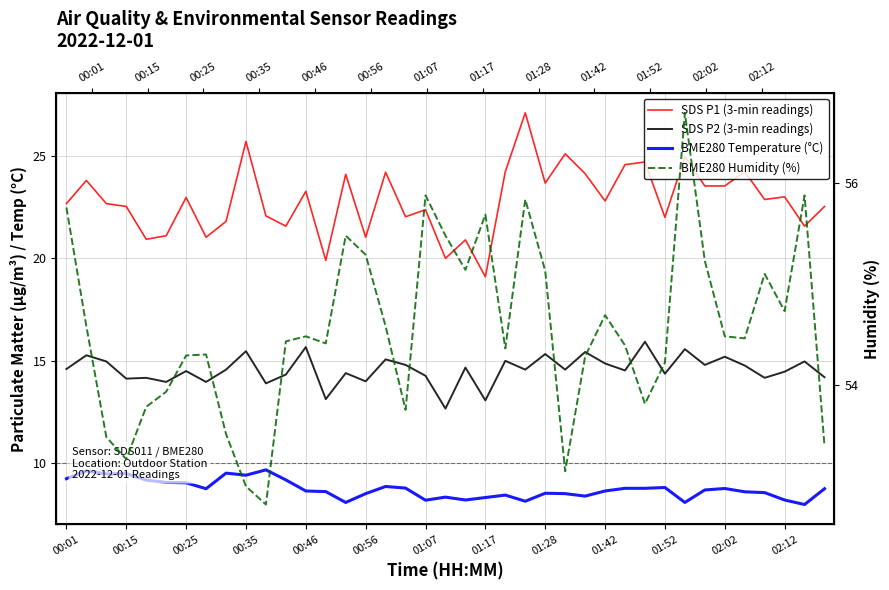

How many interior local peaks does the SDS P1 (3-min readings) series have?

14